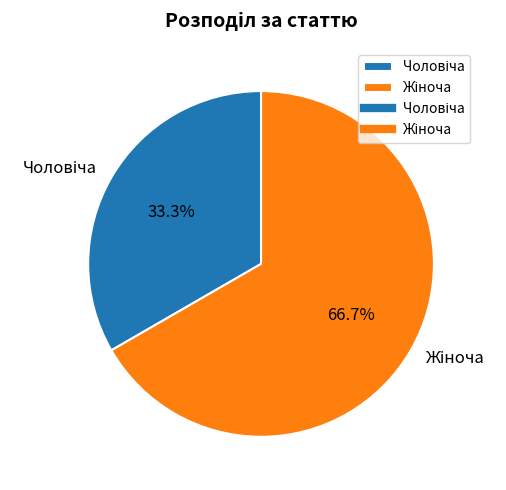

Is there a majority slice in this chart?

Yes